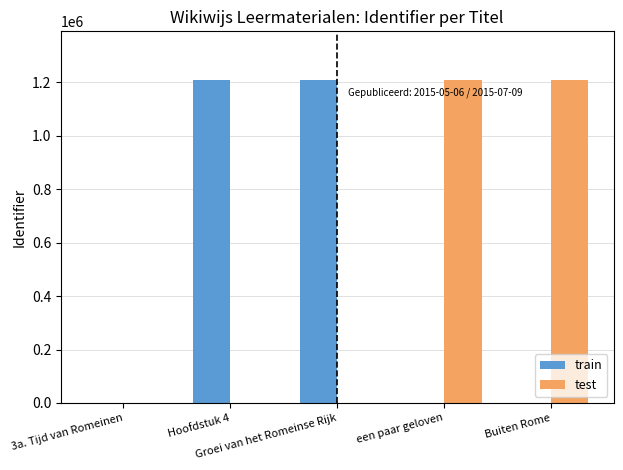

What is the sum of all train values?

2420028